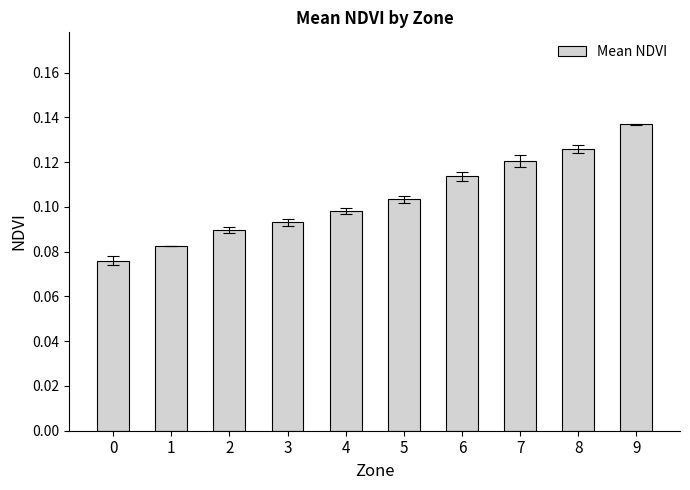

How many values are between 0 and 1?

10